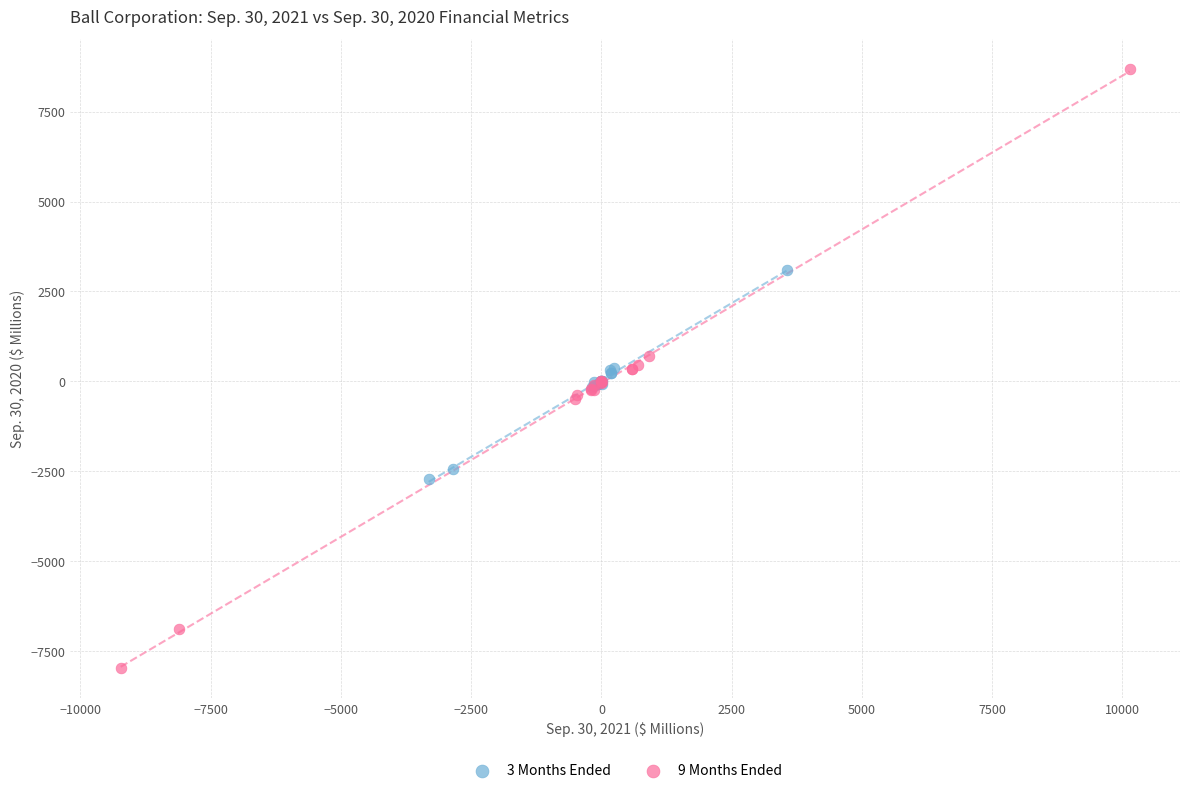

Which series reaches the maximum Y coordinate?

9 Months Ended